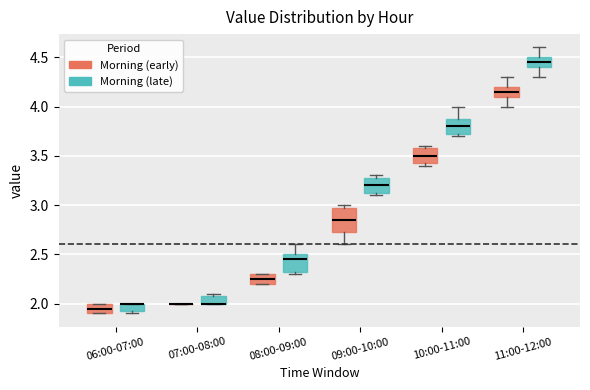

Which box is the tallest, from its lower edge to its upper edge?

09:00-10:00 (Morning (early))